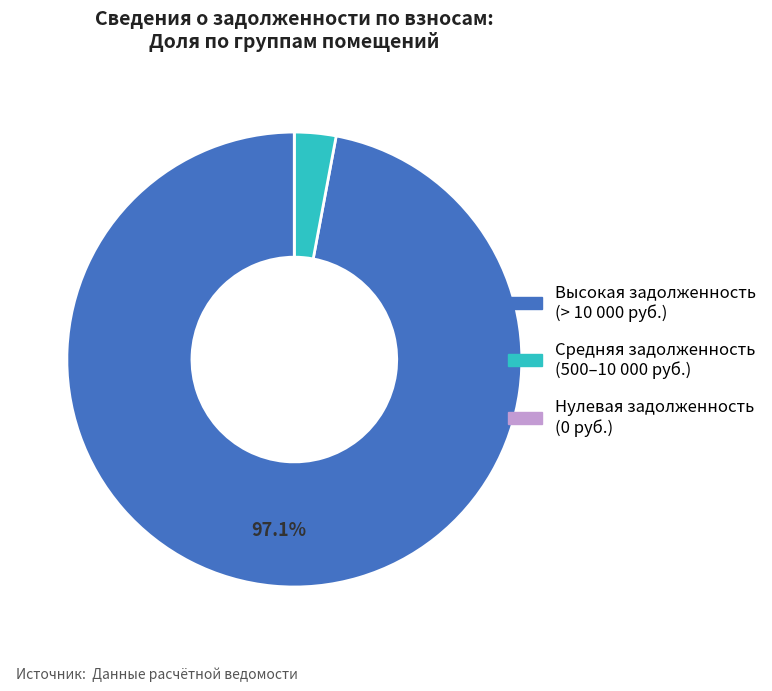

Does any single category account for the majority?

Yes